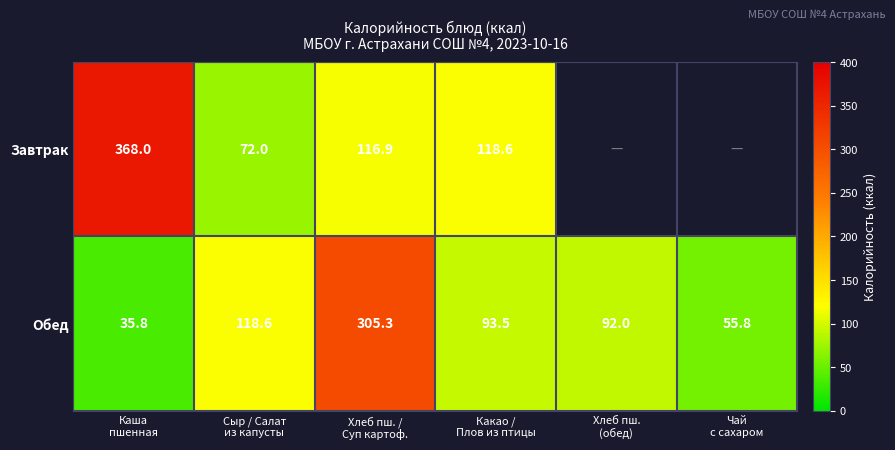

At which category does the chart reach its peak across all series?

Каша
пшенная